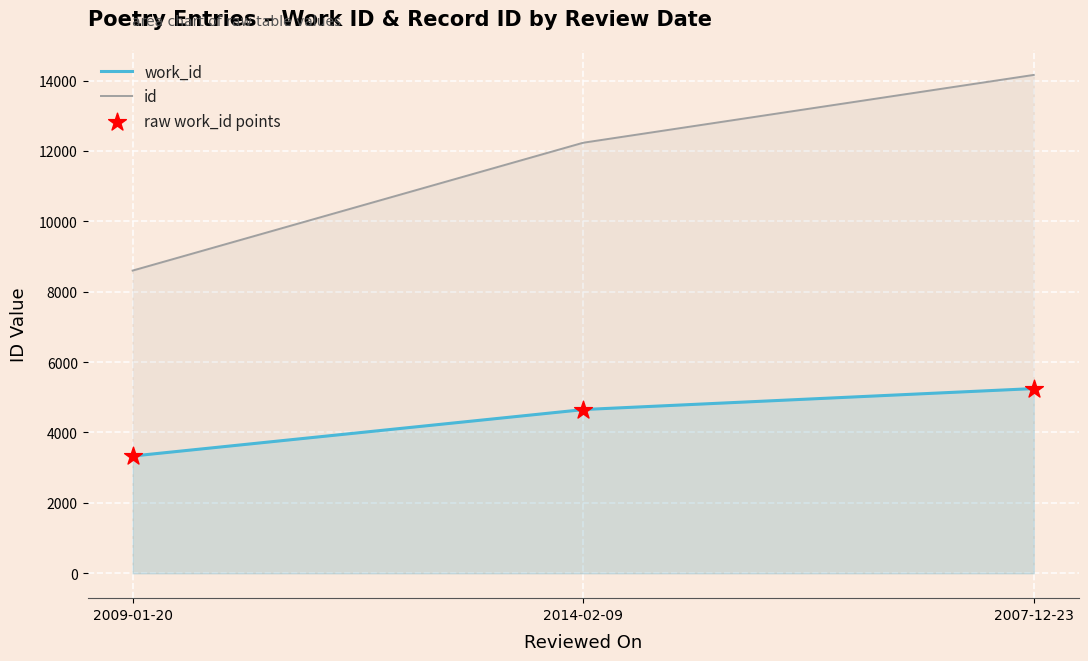

What is the change in value from 2009-01-20 to 2007-12-23?

+1917